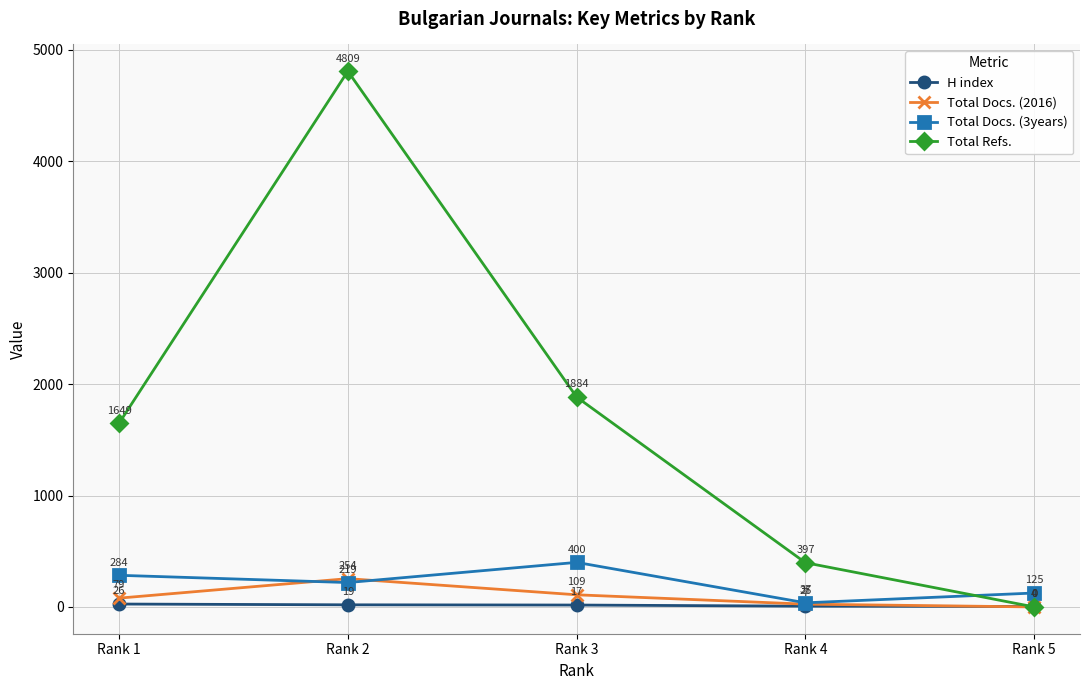

Where does the H index series first go above 17?

Rank 1